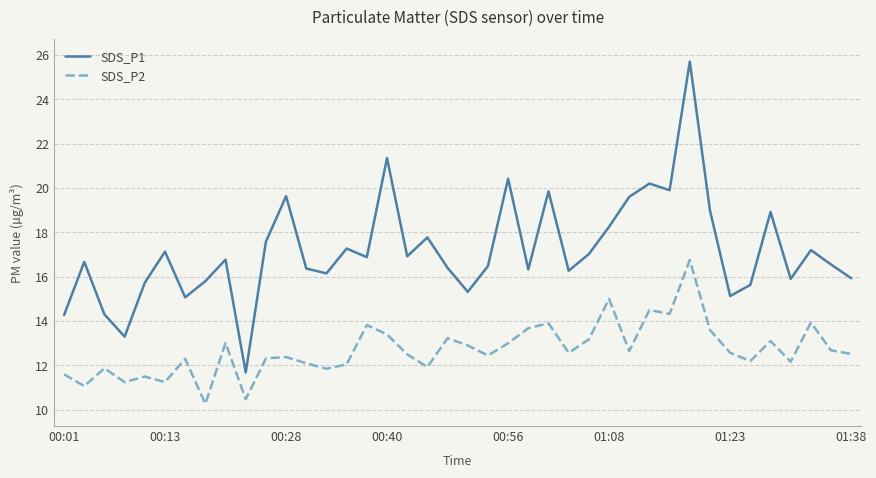

Rank the series by their maximum value, from lowest to highest.

SDS_P2, SDS_P1